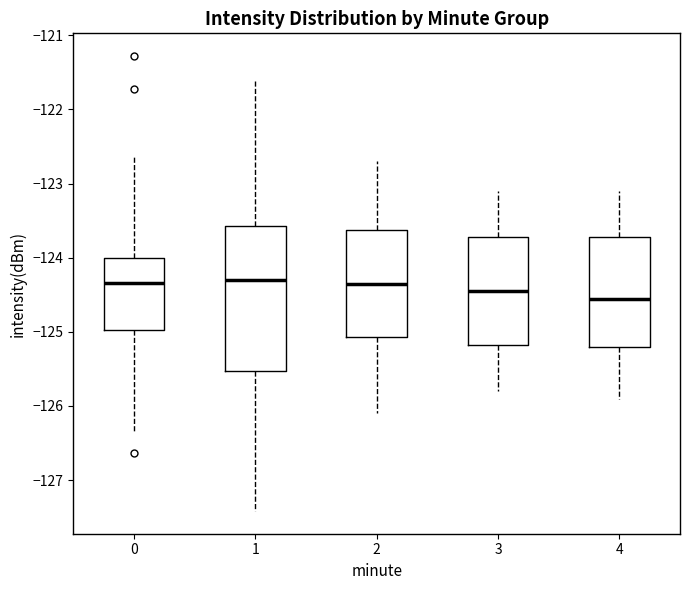

Comparing the boxes themselves (not the whiskers), which one is the tallest?

1